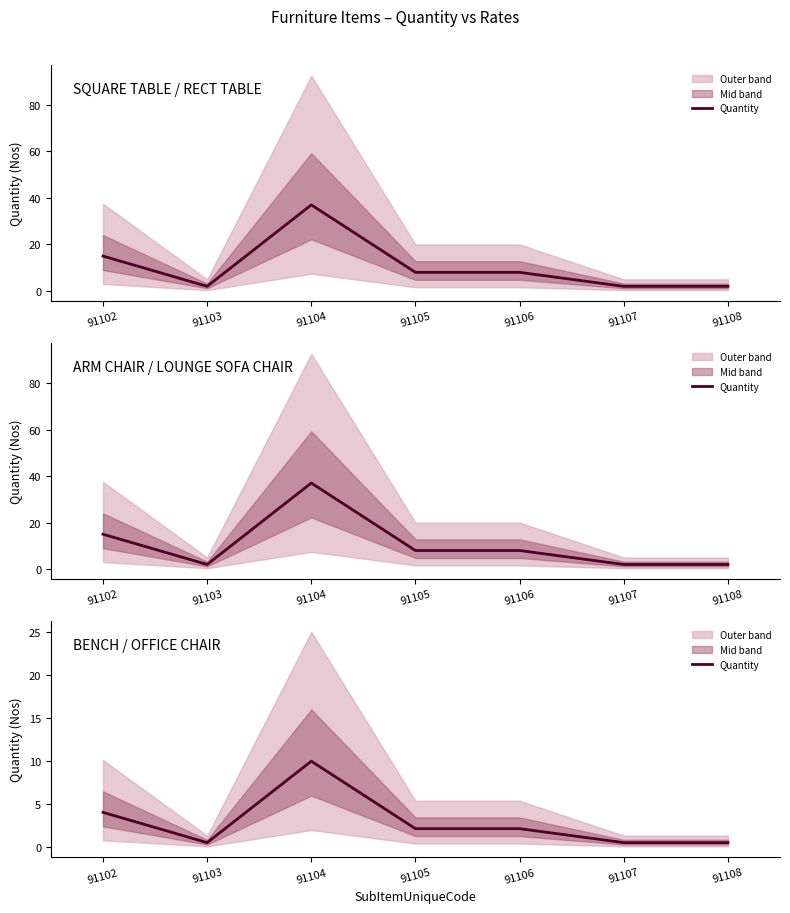

Where is the first local maximum?

91104